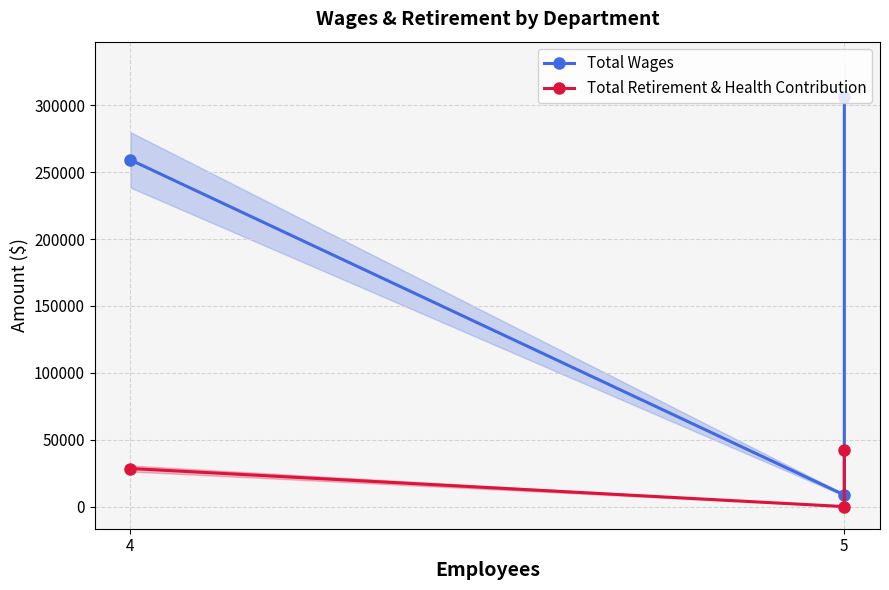

Where does the Total Retirement & Health Contribution series first go above 28476?

5